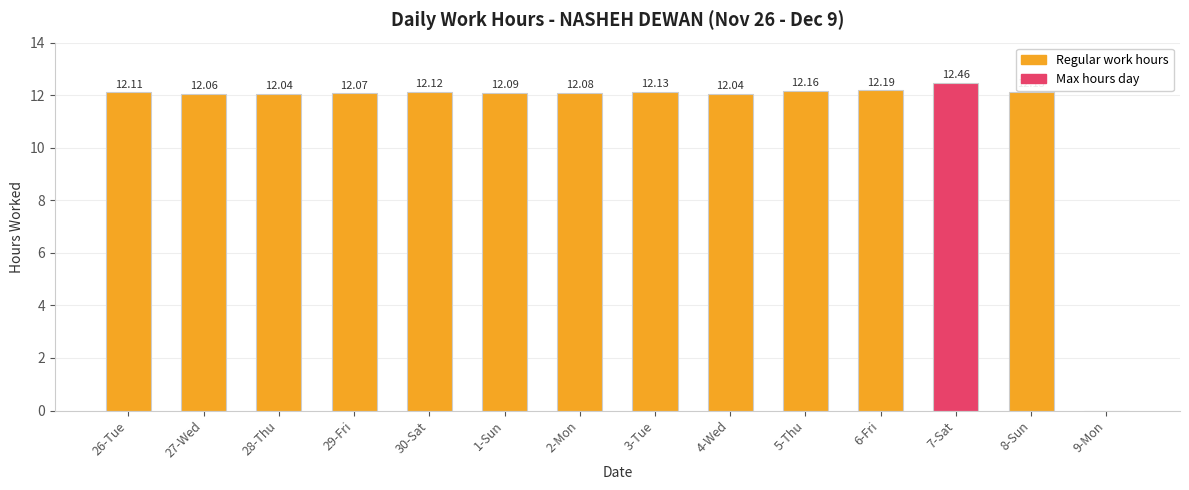

Approximately how many times larger is the value at 8-Sun compared to 6-Fri?

1.0